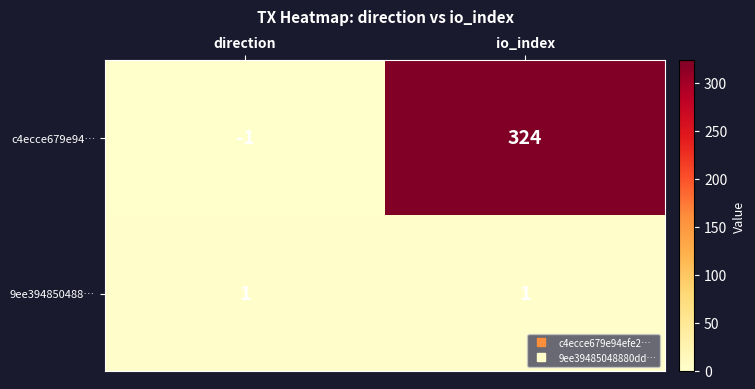

What is the maximum value for c4ecce679e94…?

324